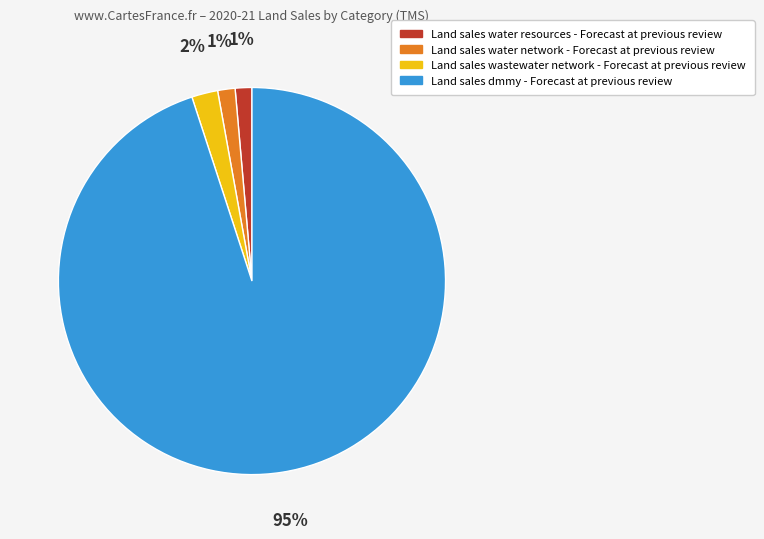

Approximately how many times larger is the value at Land sales water resources - Forecast at previous review compared to Land sales water network - Forecast at previous review?

1.0